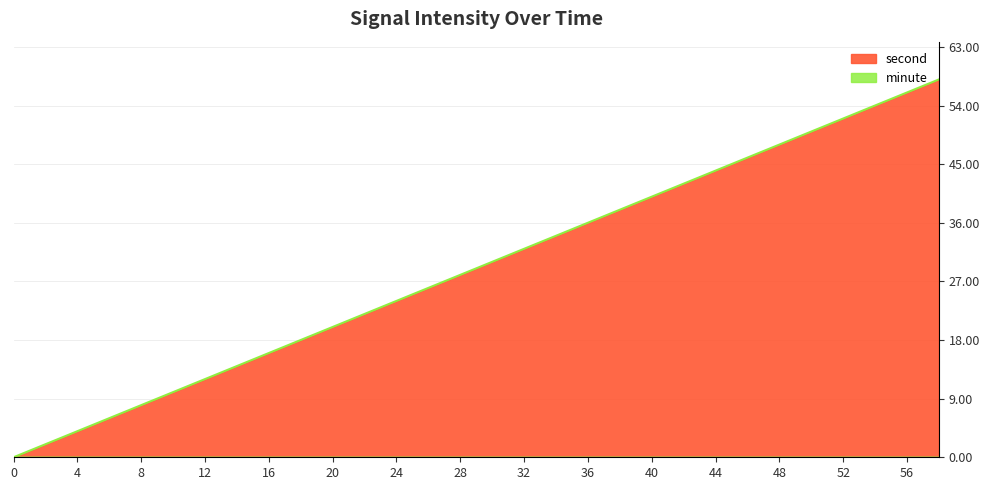

True or false: there are more than 2 points higher than both neighbors.

False